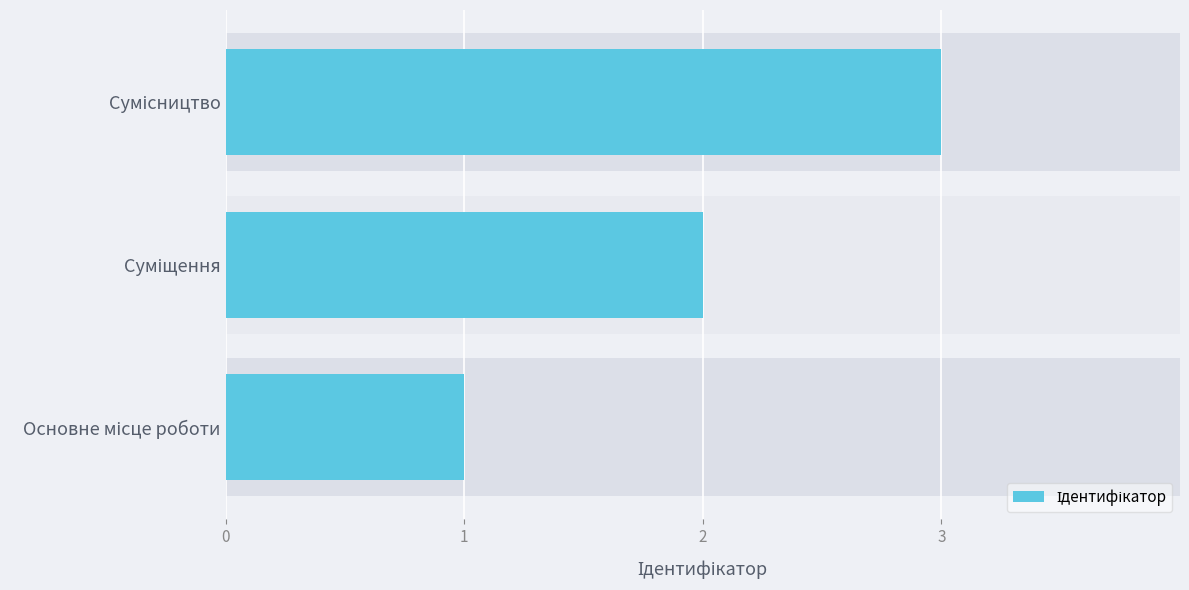

What is the ratio of the value at Сумісництво to the value at Основне місце роботи?

3.0